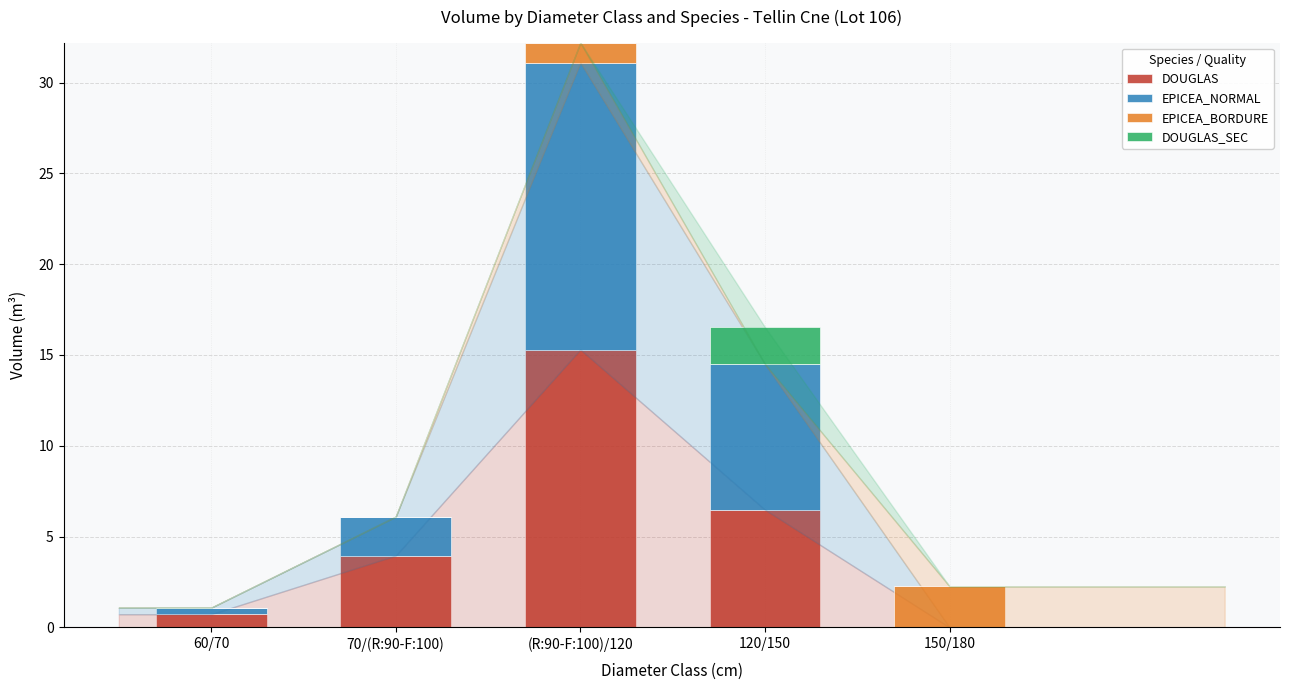

Does the chart contain stacked bars?

Yes